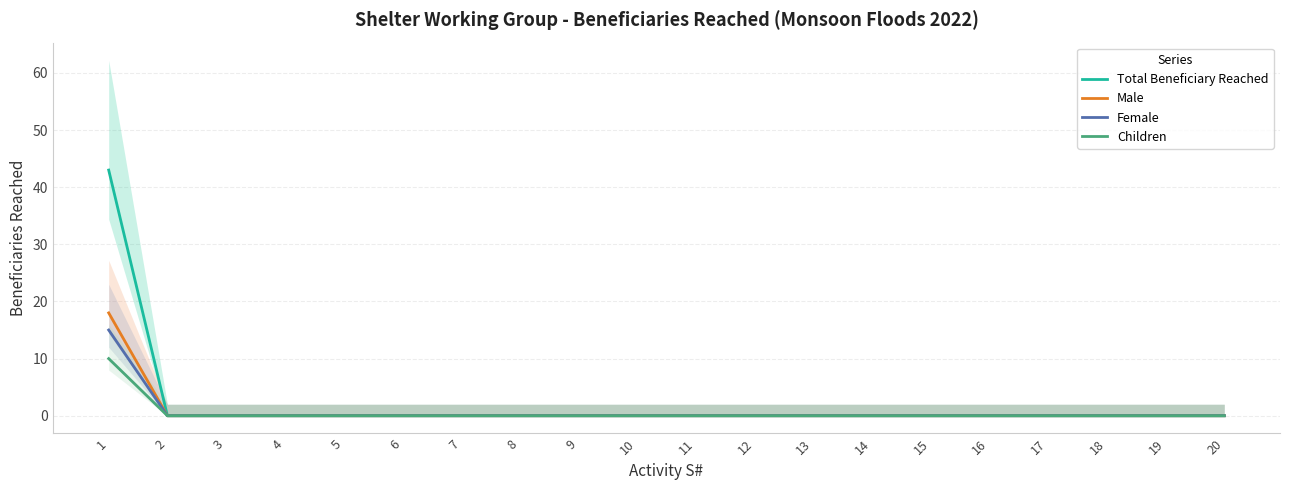

What is the greatest value displayed?

43